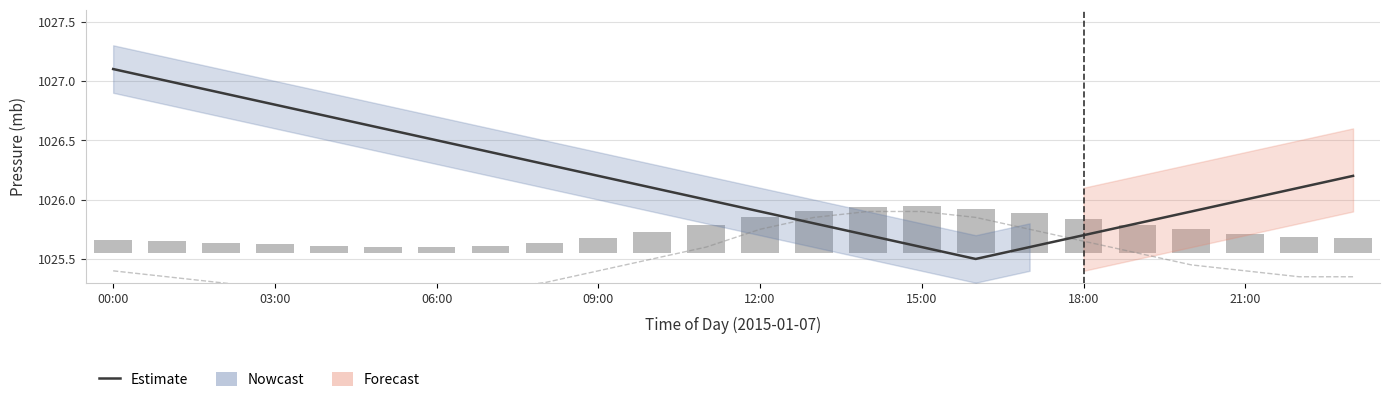

Which series changed the most between 03:00 and 20?

Estimate